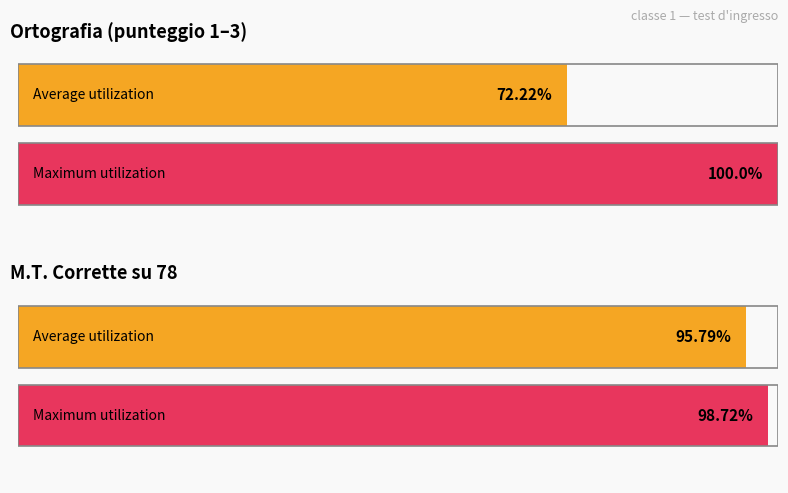

Which series has the largest total across all categories?

Maximum utilization